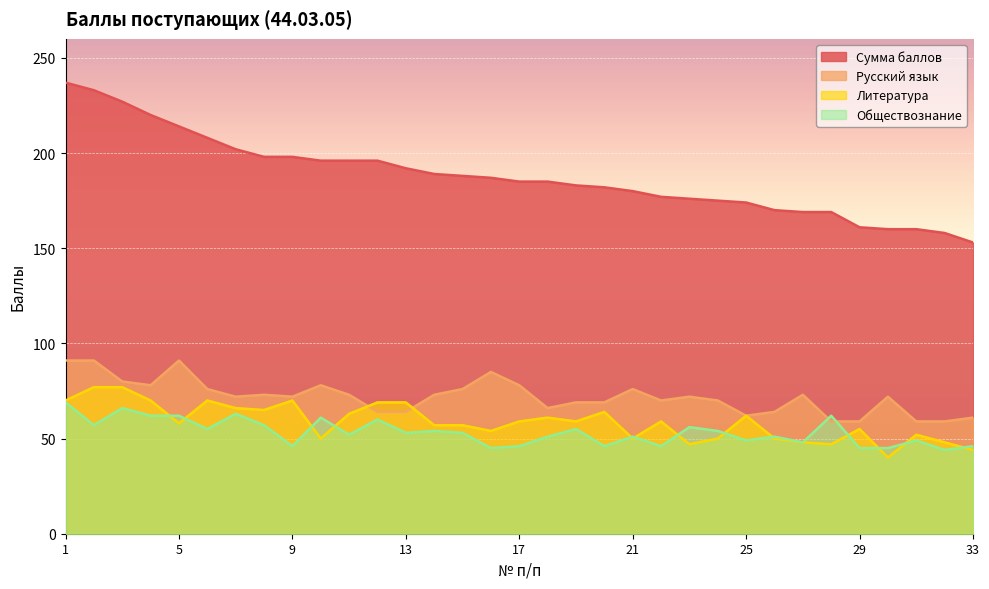

How many interior local valleys does the Обществознание series have?

11